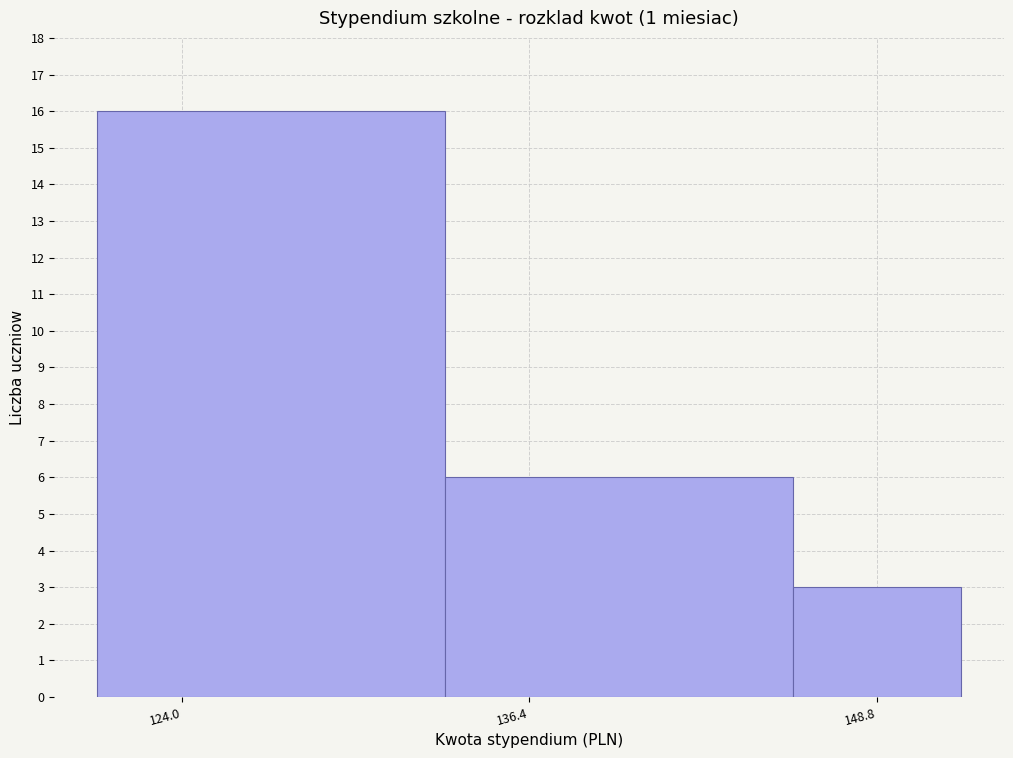

Around what value on the x-axis is the tallest bar? Give the approximate position of its centre, as read against the axis.

128